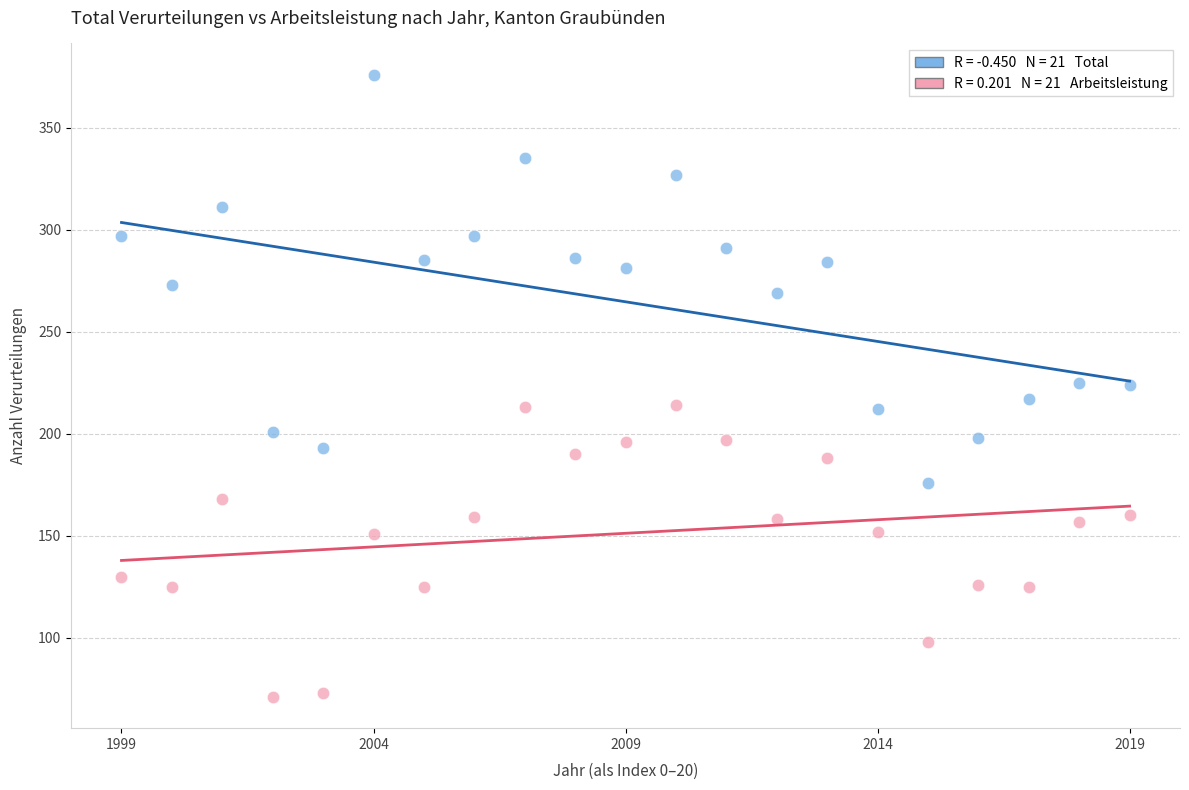

Across all data points, what is the range of Y values (max minus min)?

305